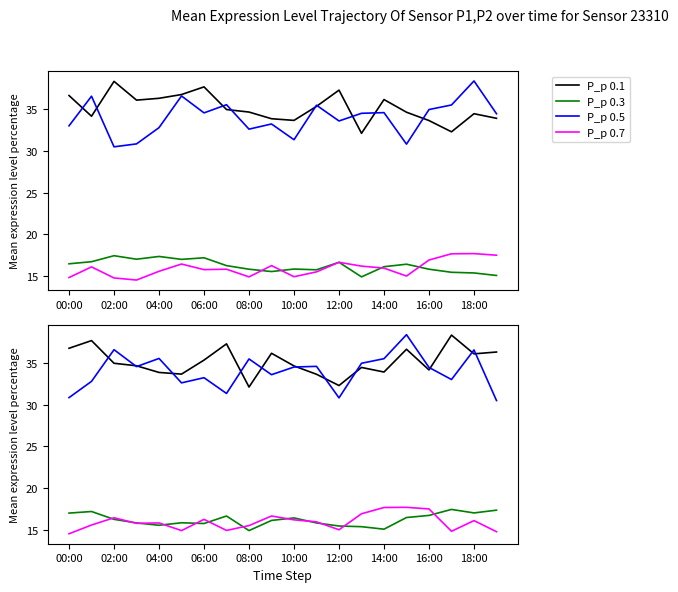

What is the approximate value of P_p 0.7 at 11?

15.9